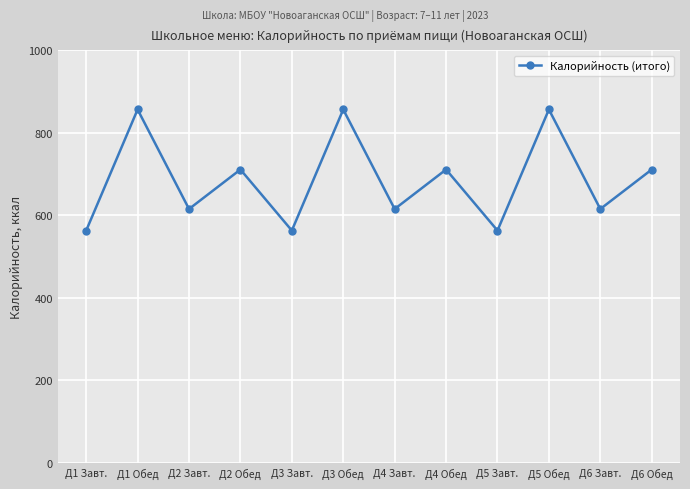

Reading left to right, transcribe all the data shown in this chart.

563.3	856.7	615.5	711.2	563.3	856.7	615.5	711.2	563.3	856.7	615.5	711.2